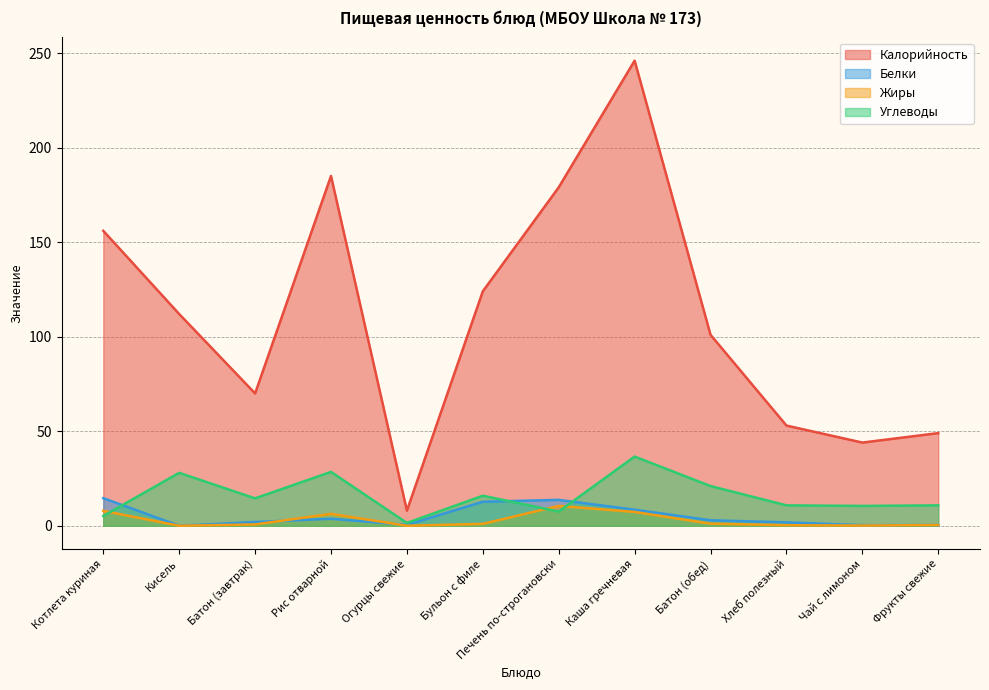

What is the approximate value of Белки at Каша гречневая?

8.5